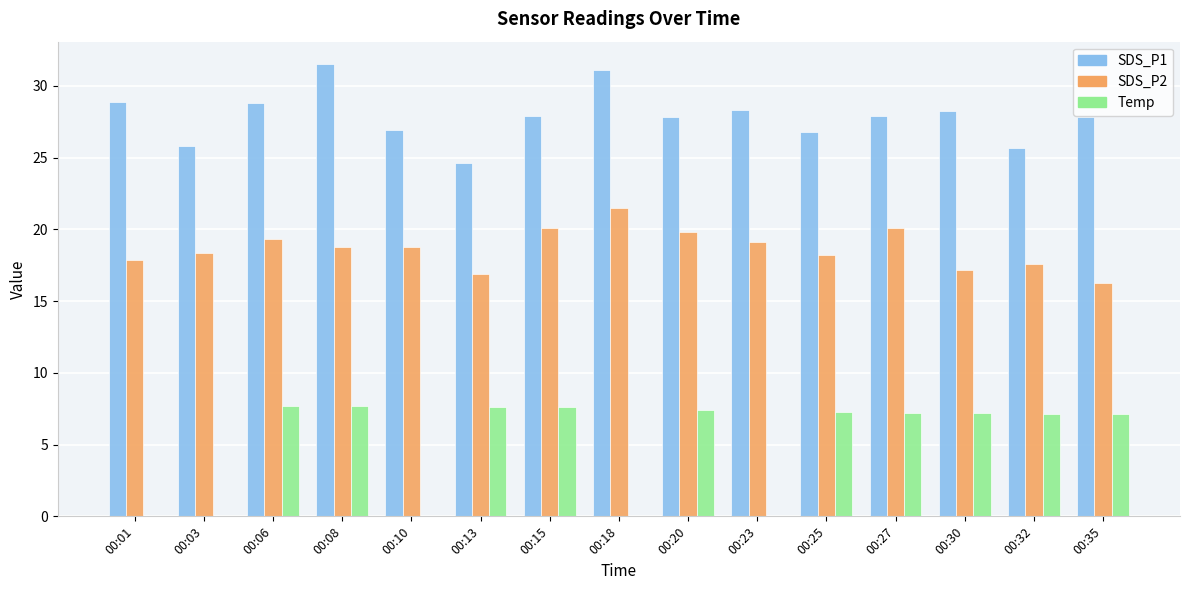

Count the number of data series in this chart.

3